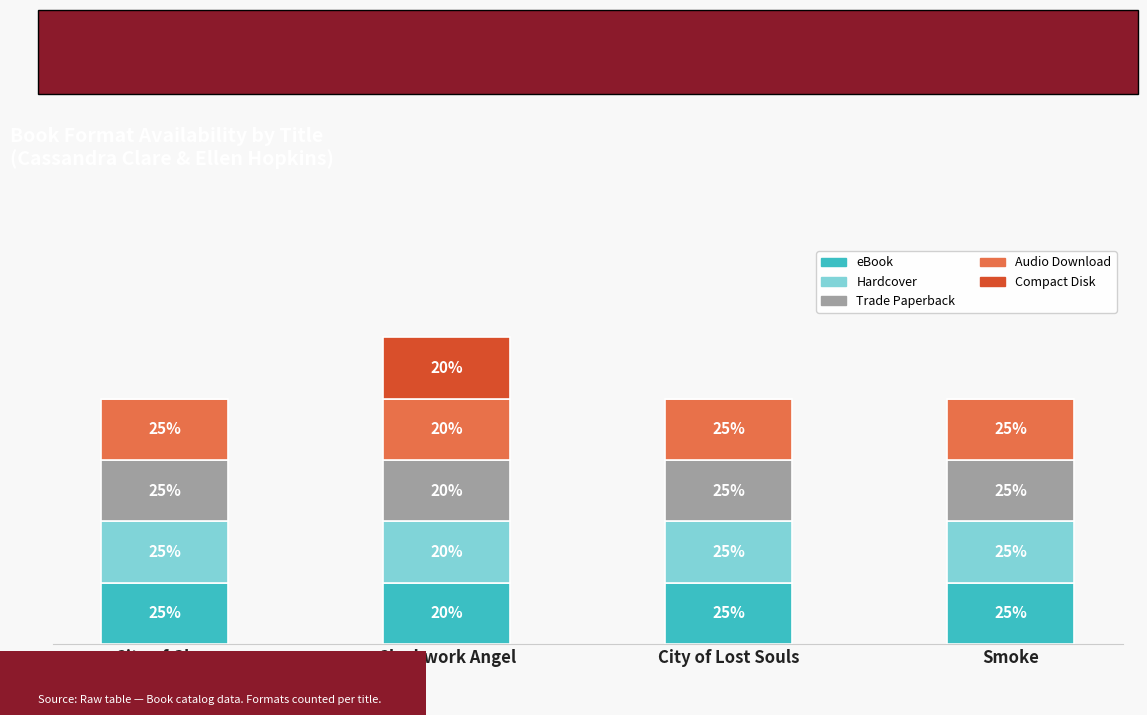

Rank the series at Clockwork Angel from lowest to highest value.

eBook, Hardcover, Trade Paperback, Audio Download, Compact Disk